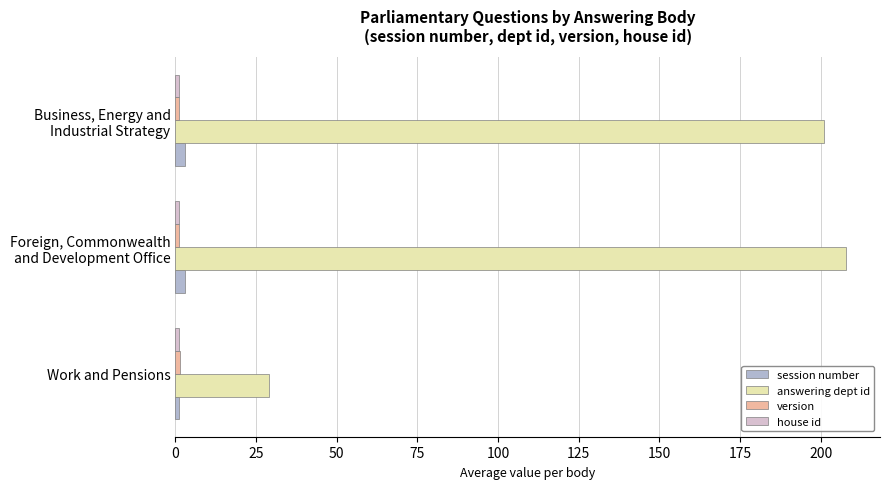

True or false: answering dept id has a value of 29.0 at Work and Pensions.

True